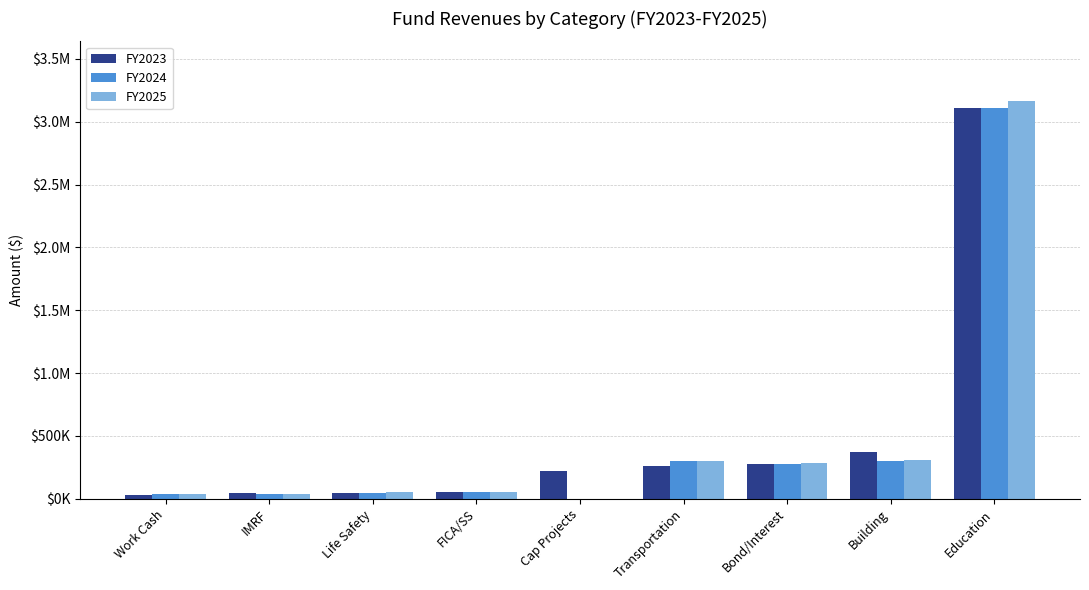

What are all the series names shown in the legend?

FY2023, FY2024, FY2025